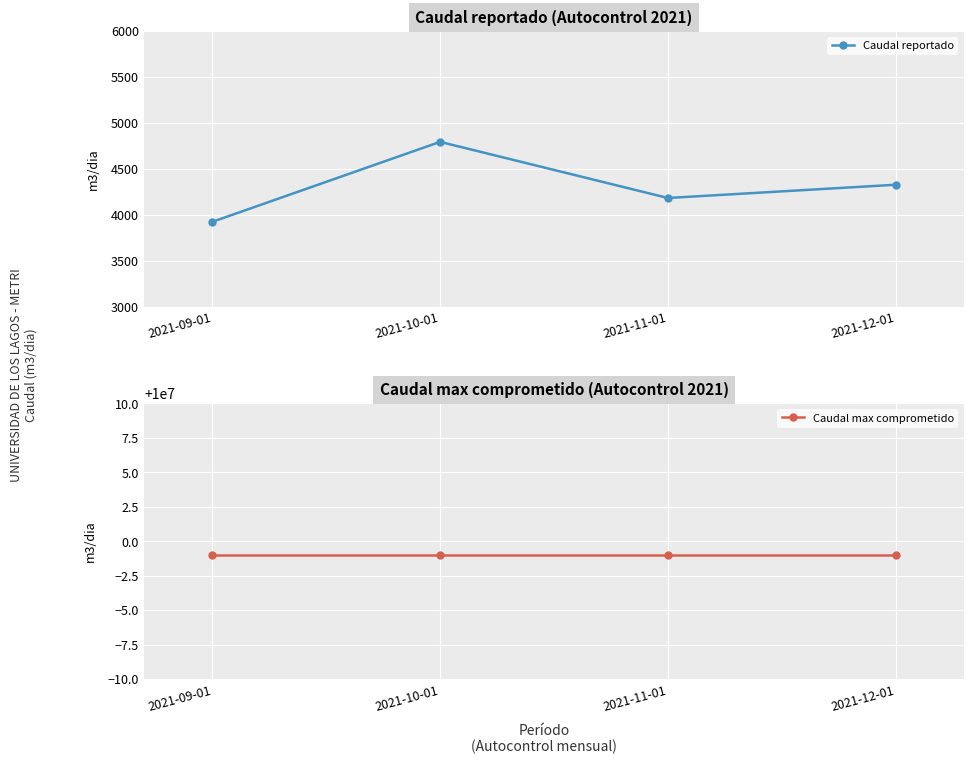

In Caudal reportado, how many points are higher than both neighbors (excluding endpoints)?

1